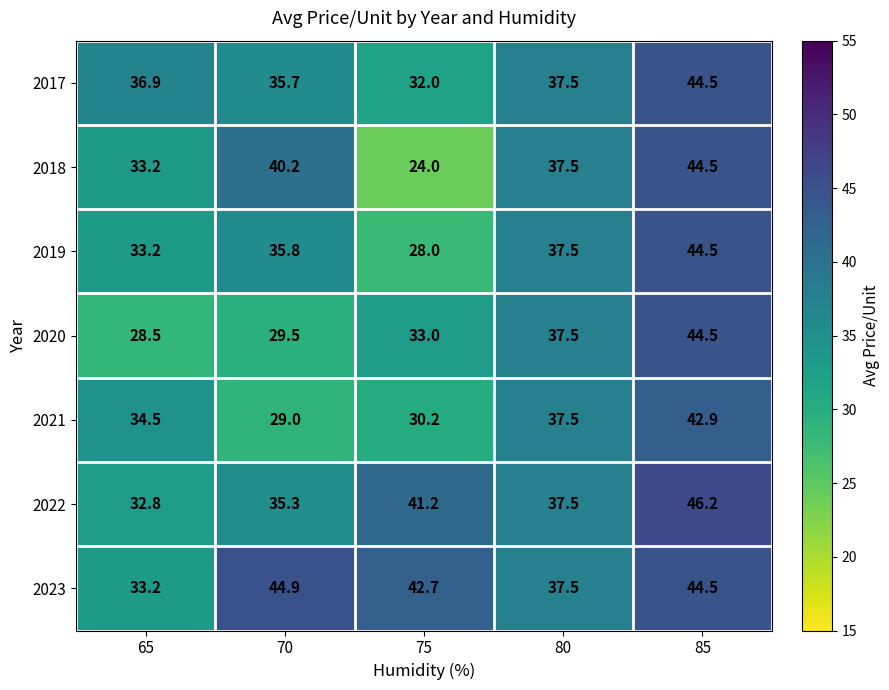

At which category does the chart reach its minimum across all series?

75